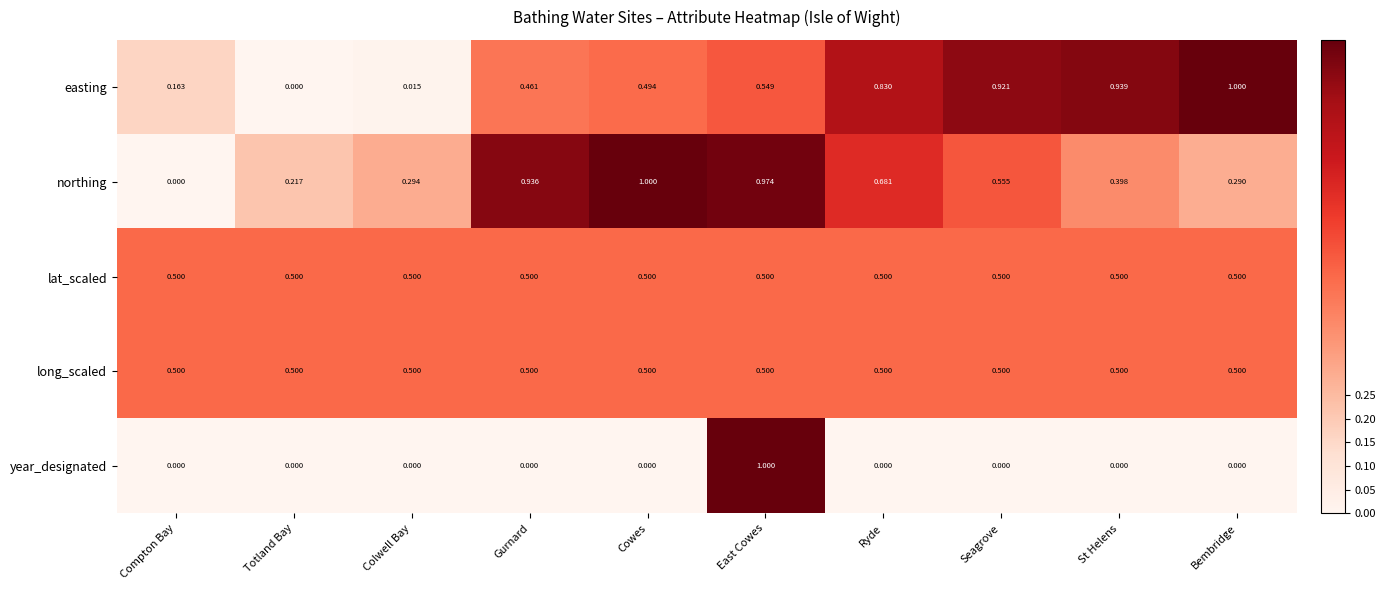

How many series are shown in this chart?

5